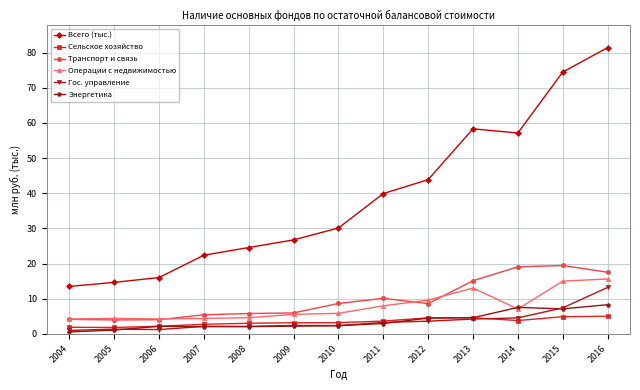

The Всего (тыс.) series shows 37.6 at 2007. True or false?

False